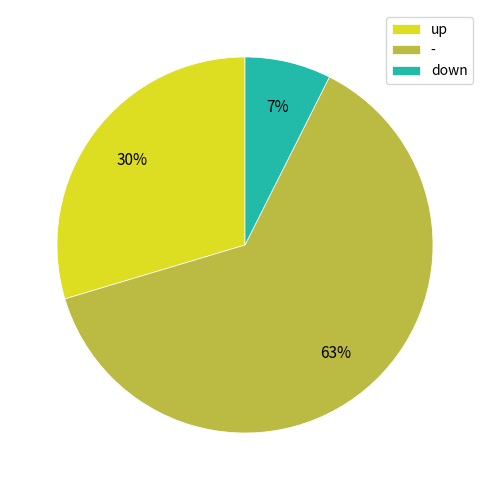

Which category accounts for the majority?

-